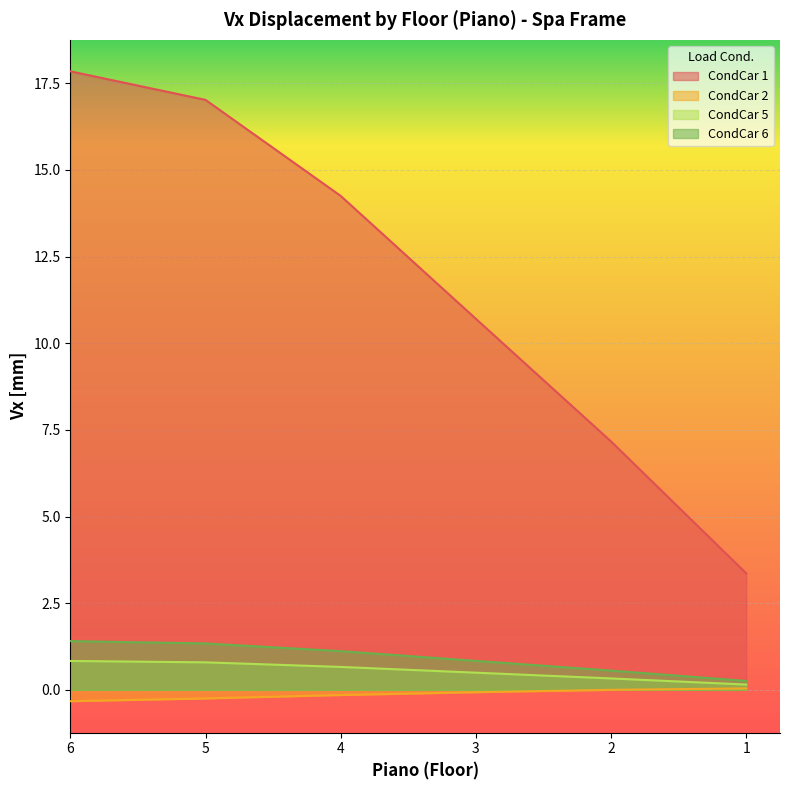

What is the sum of all CondCar 1 values?

70.4